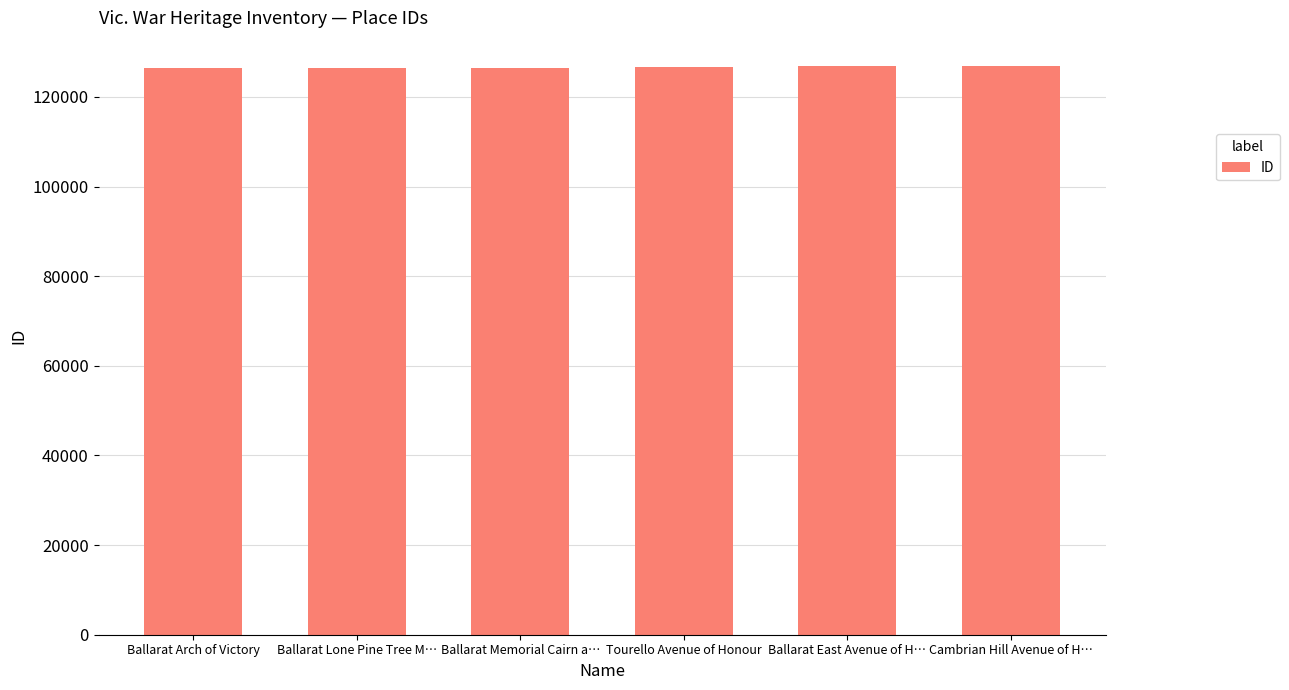

What is the greatest value displayed?

126844